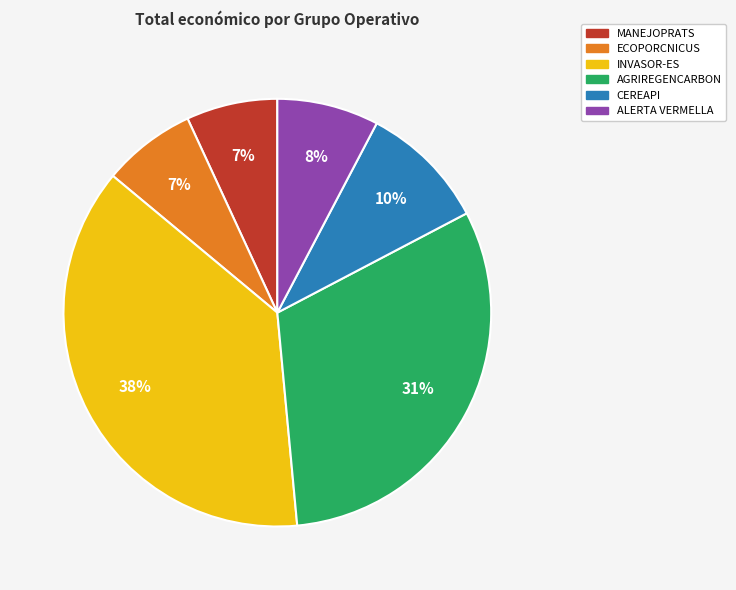

How many slices are in this pie chart?

6